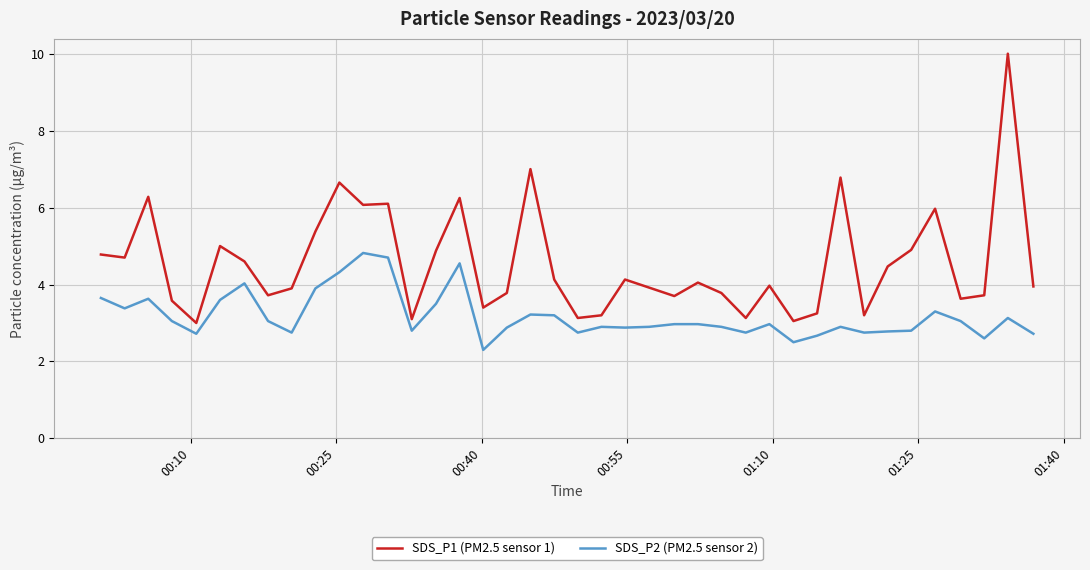

True or false: SDS_P2 (PM2.5 sensor 2) and SDS_P1 (PM2.5 sensor 1) intersect in this chart.

False